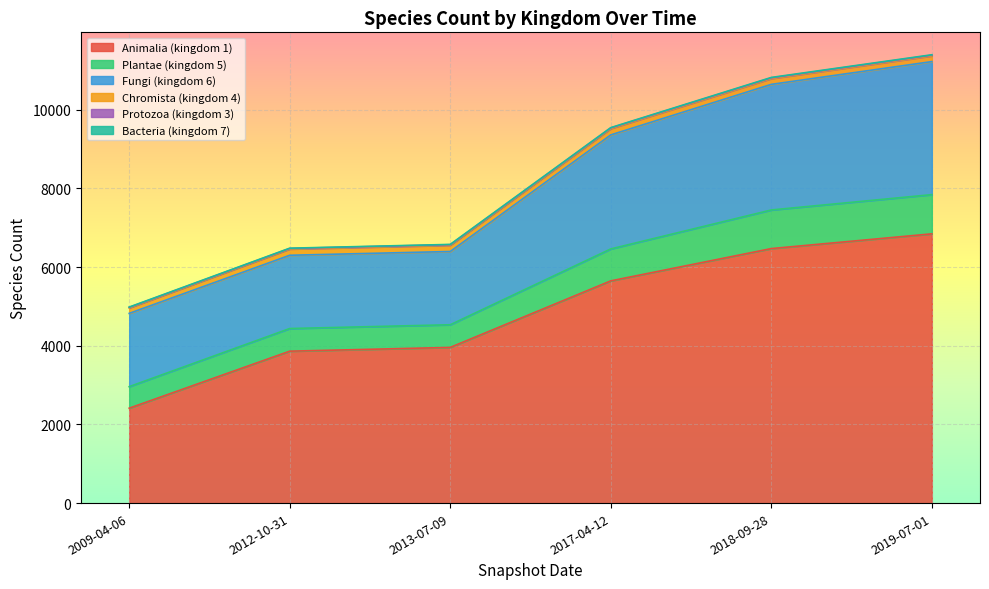

What is the minimum value shown in the chart?

7